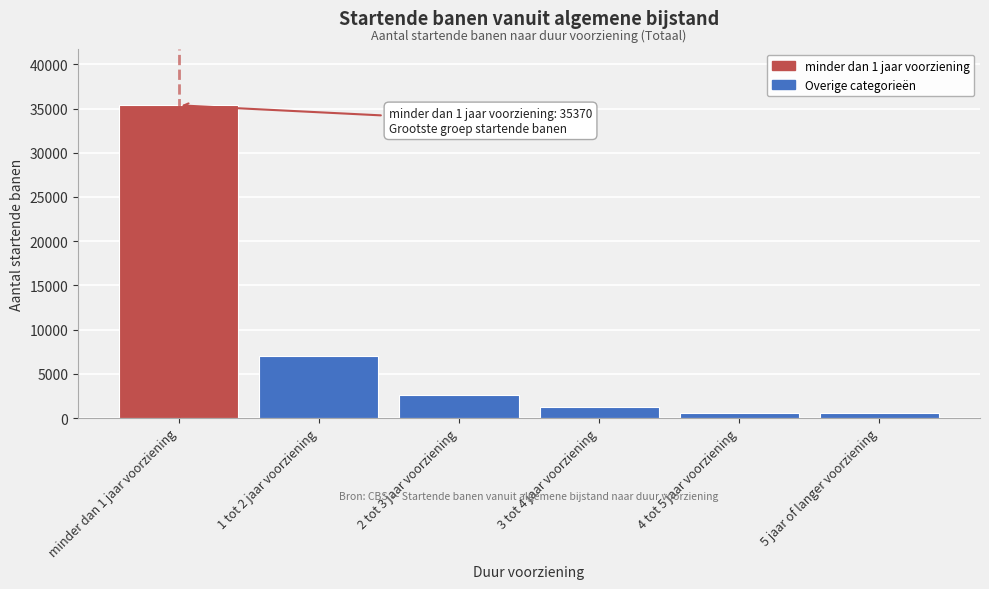

What is the average value?

7883